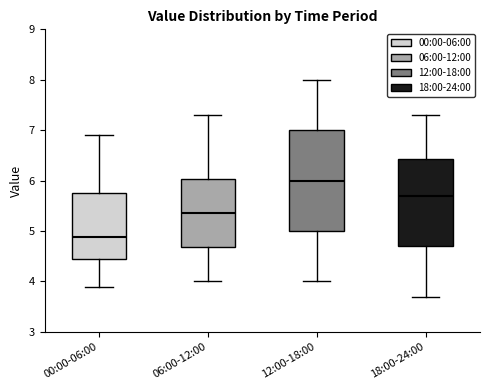

Which box has the highest median line?

12:00-18:00